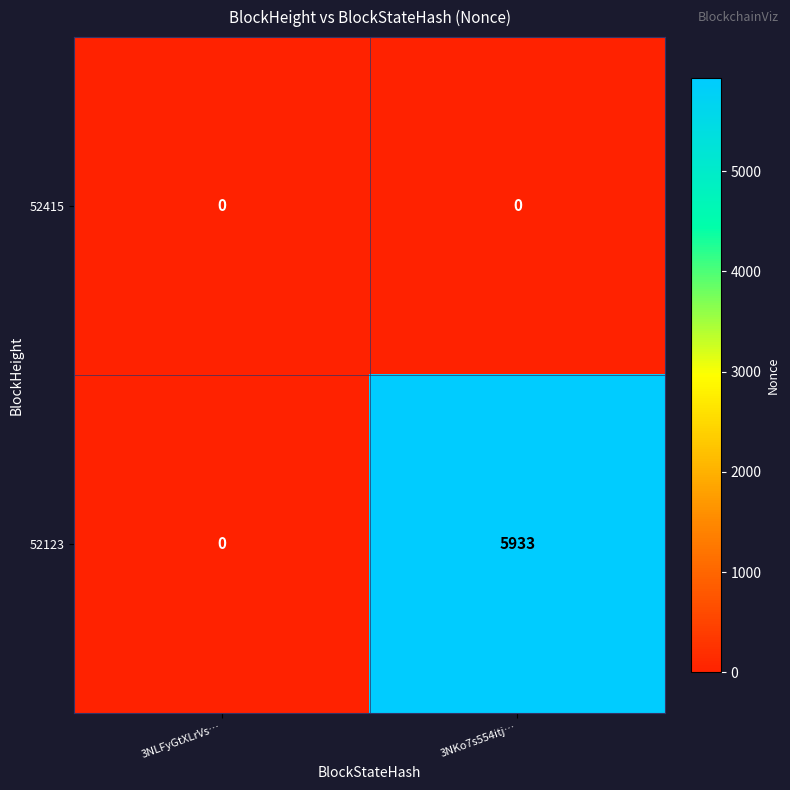

True or false: 52123 has a value of 8871 at 3NKo7s554itj….

False